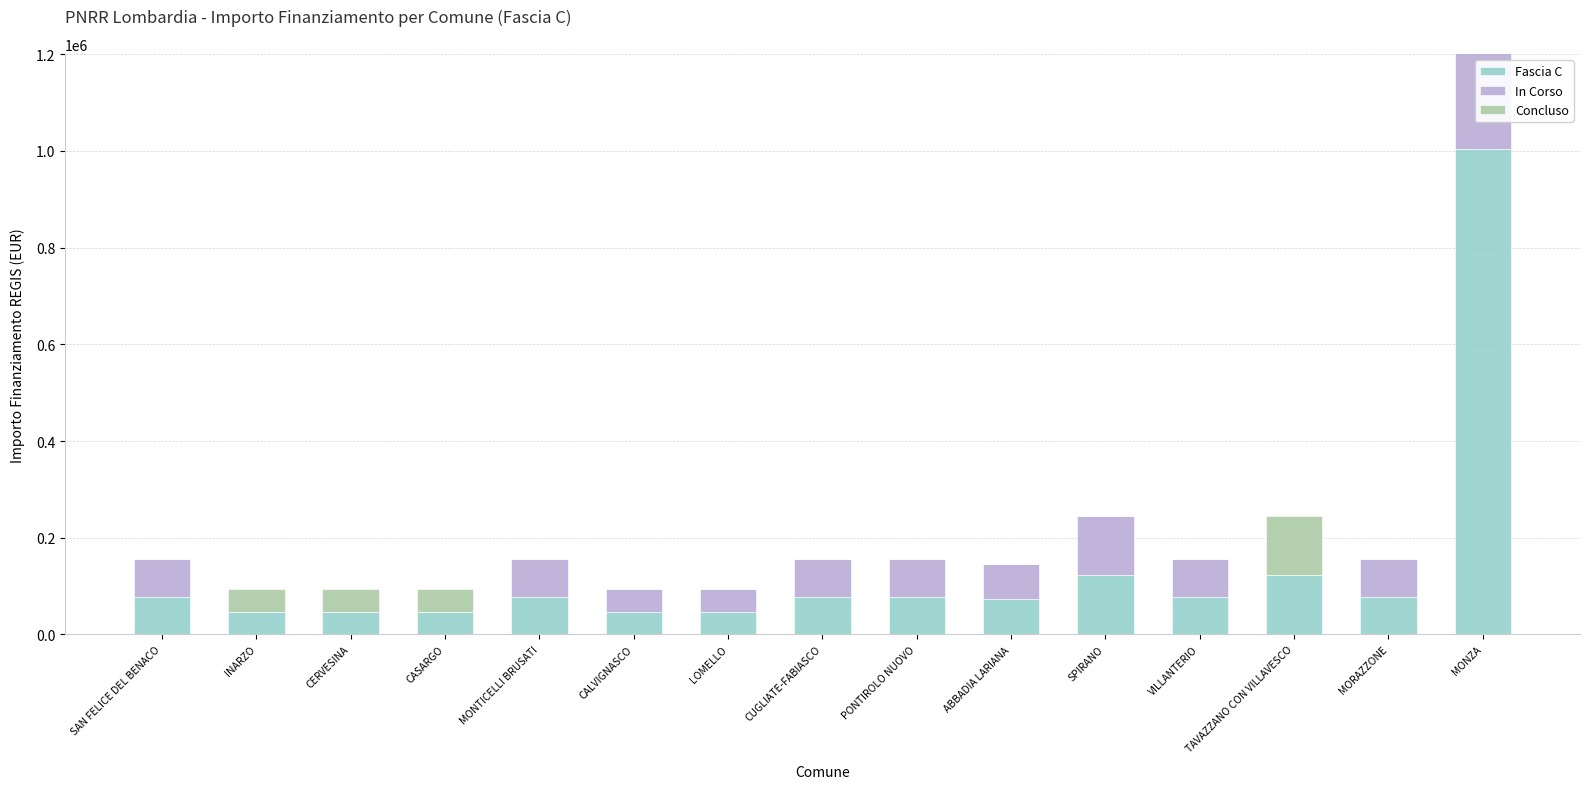

What is the difference between the highest and lowest values at MORAZZONE?

77897